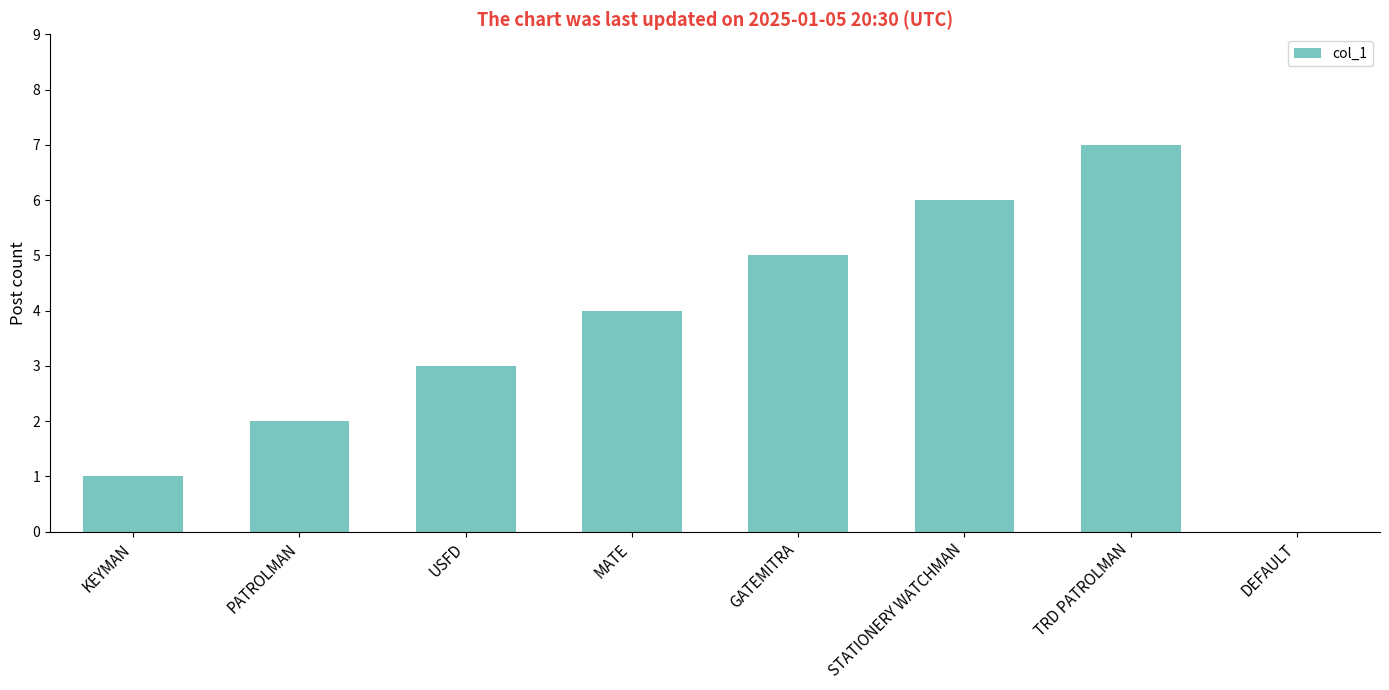

What is the change in value from GATEMITRA to STATIONERY WATCHMAN?

+1